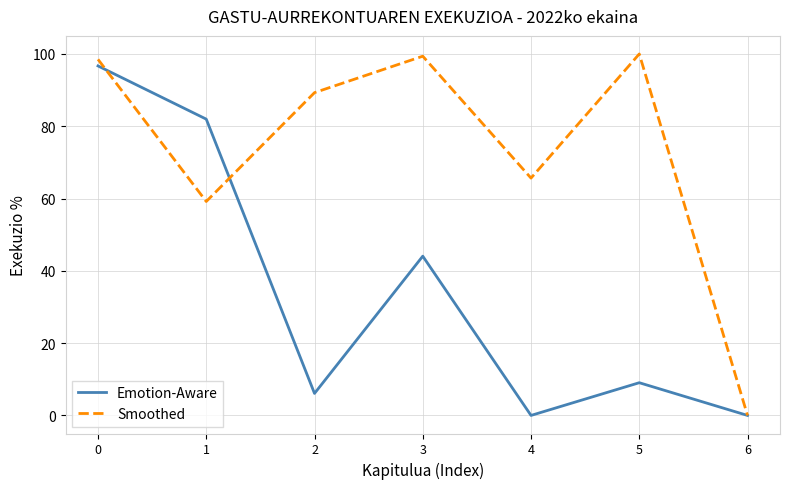

Which series has the largest range (max minus min)?

Smoothed